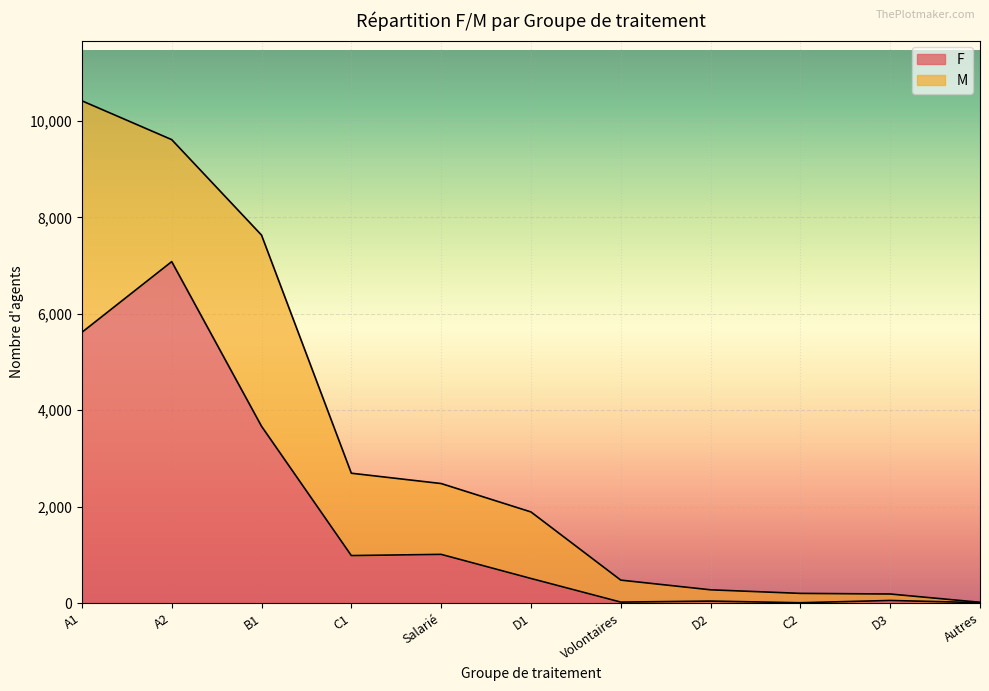

What is the difference between the M values at D2 and B1?

3730